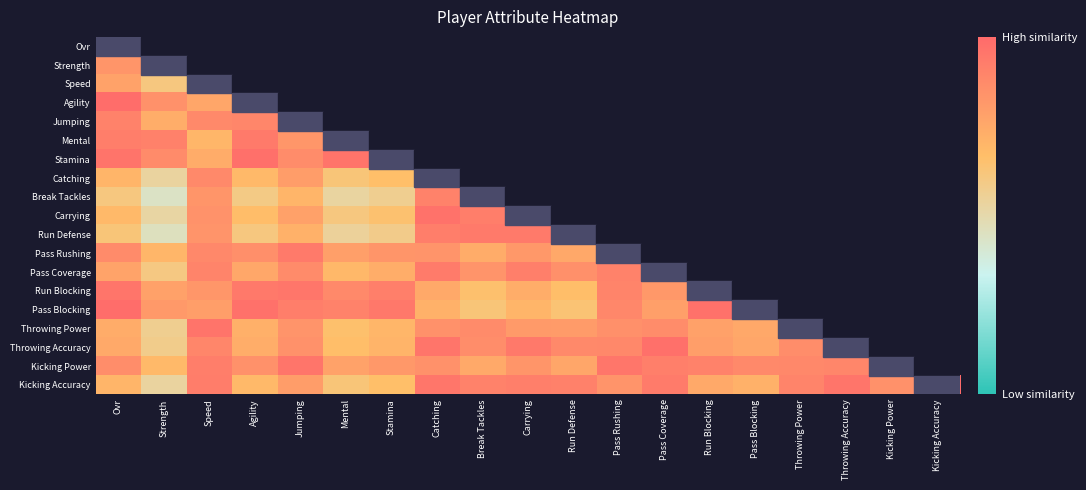

Which category has the lowest value in the Run Blocking series?

Break Tackles